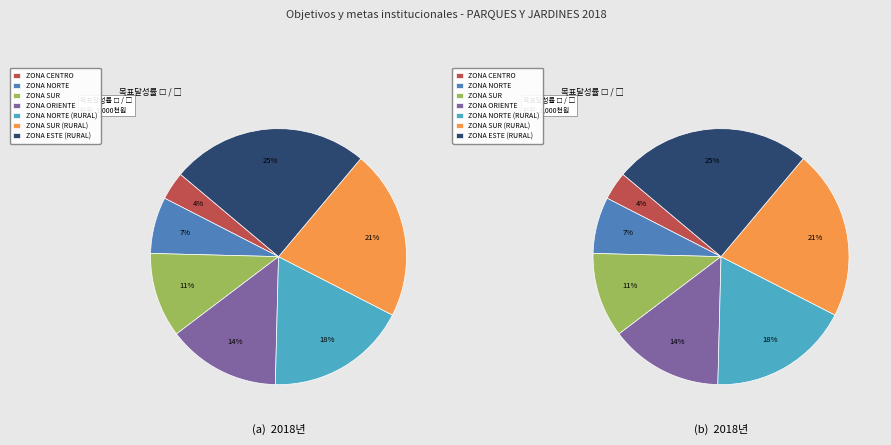

Approximately how many times larger is the value at ZONA CENTRO compared to ZONA NORTE (RURAL)?

0.2